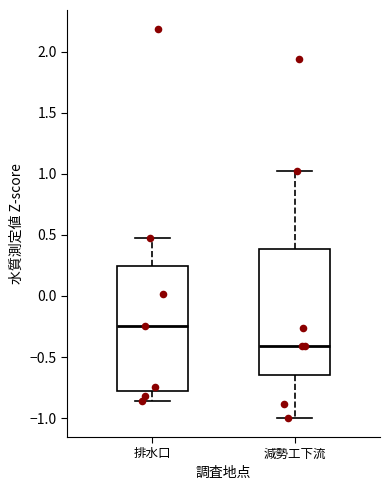

Reading left to right, transcribe this box plot: for each box, give where its median line is, the range the box spans, and where its two whiskers end, as read against the y-axis. The values are not printed on the chart, so give them approximately, as read against the axis.

排水口: median -0.25, box -0.80 to 0.25, whiskers -0.85 to 0.45
減勢工下流: median -0.40, box -0.65 to 0.40, whiskers -1.00 to 1.00